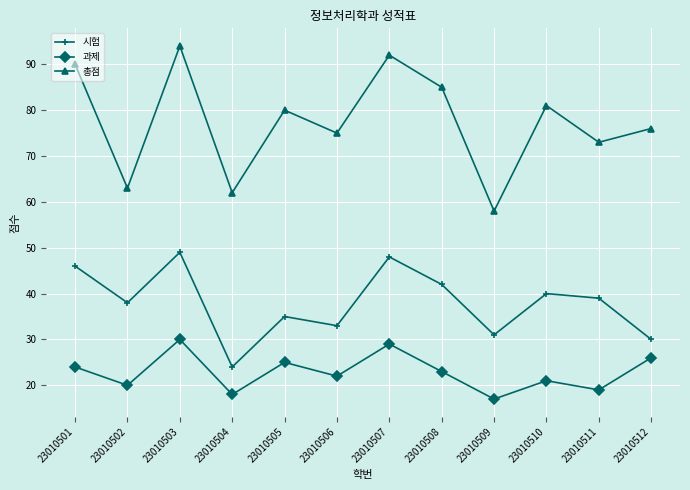

At which label is 과제 closest to 23?

23010508